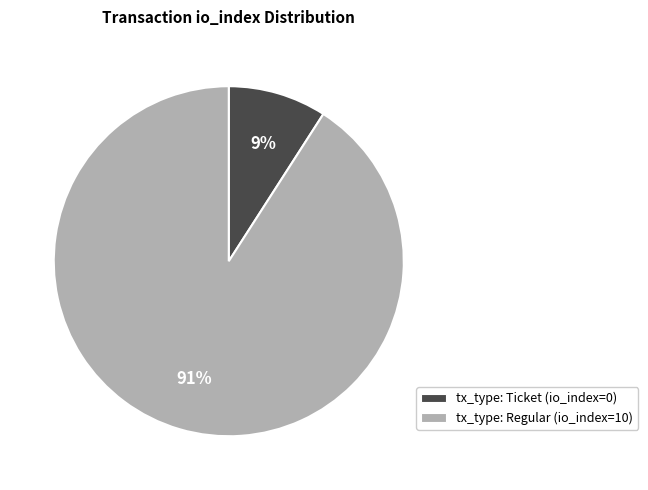

Which slice is the largest?

tx_type: Regular (io_index=10)